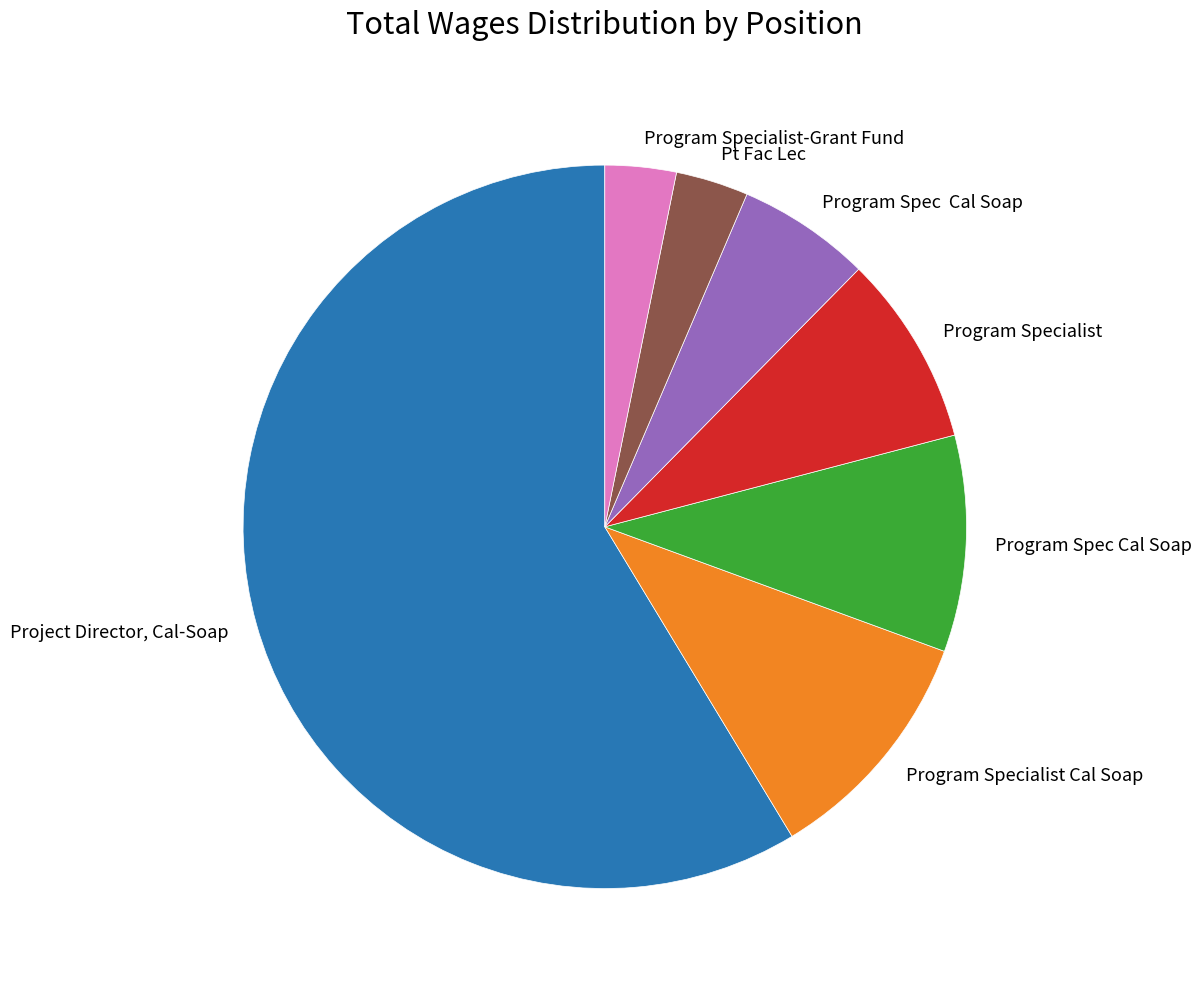

Does any single category account for the majority?

Yes